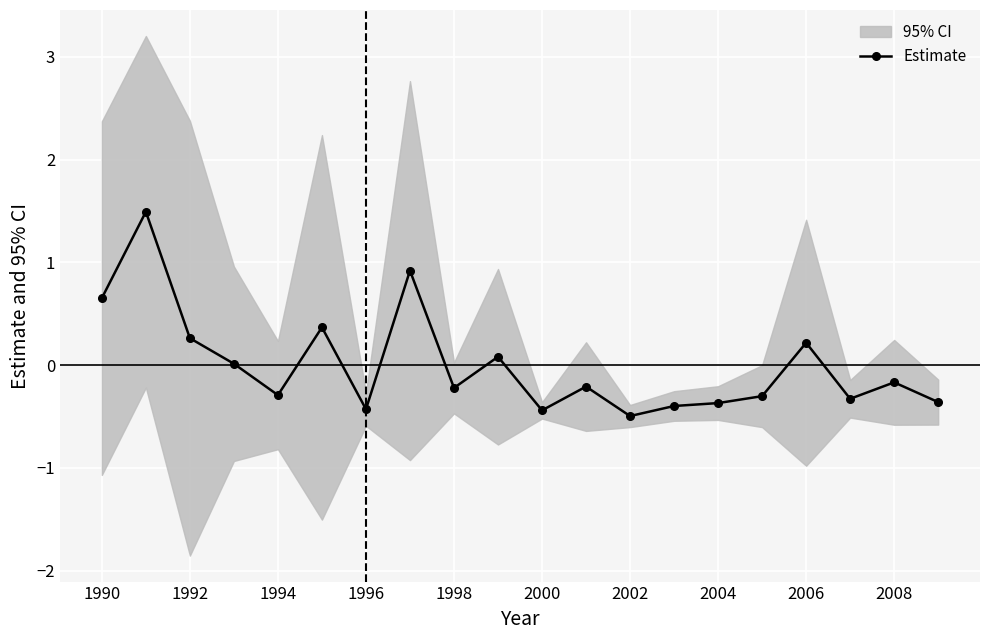

True or false: Estimate has more than 2 points higher than both neighbors.

True